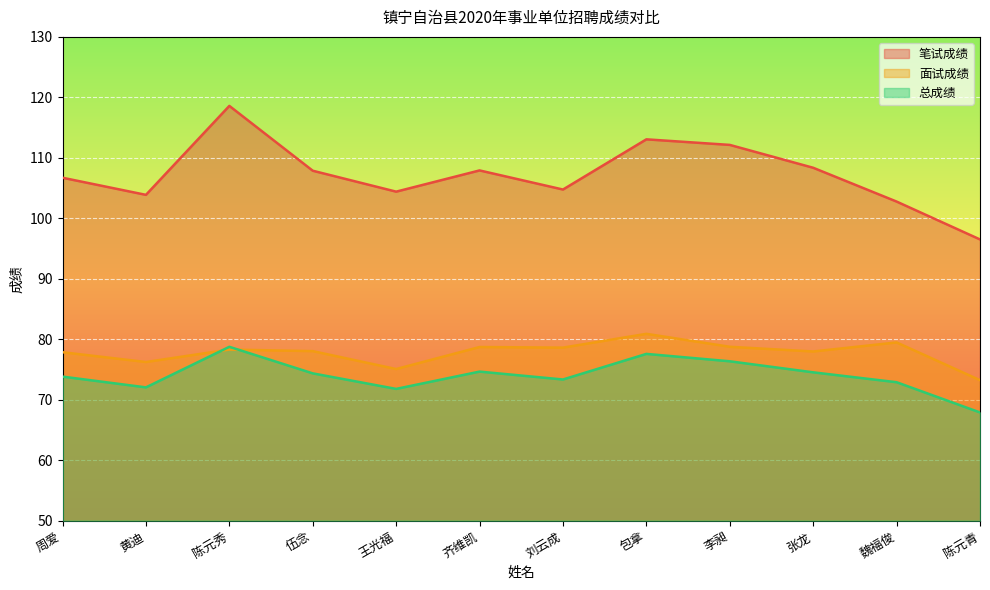

True or false: 面试成绩 has more than 1 interior local peaks.

True